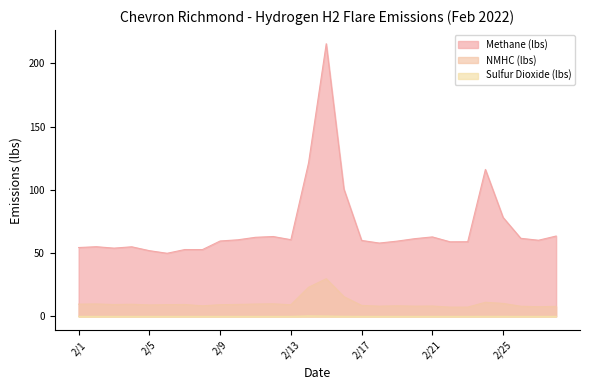

How many lines are shown in the chart?

3